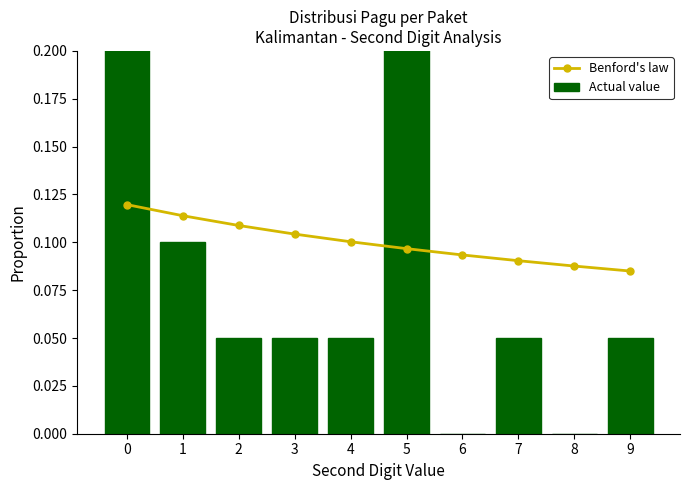

Which category has the lowest value in the Actual value series?

6